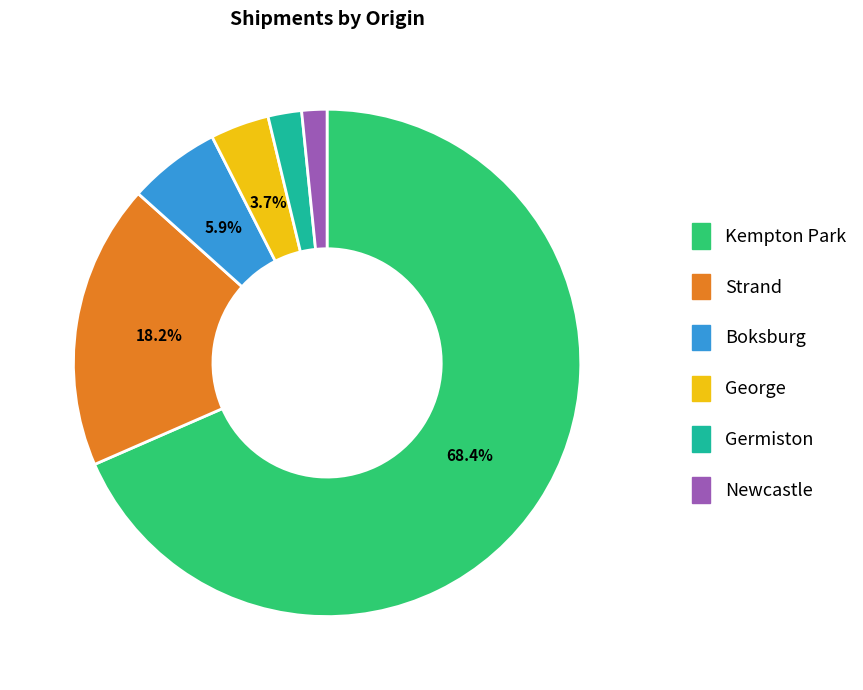

Rank the categories by value from highest to lowest.

Kempton Park, Strand, Boksburg, George, Germiston, Newcastle